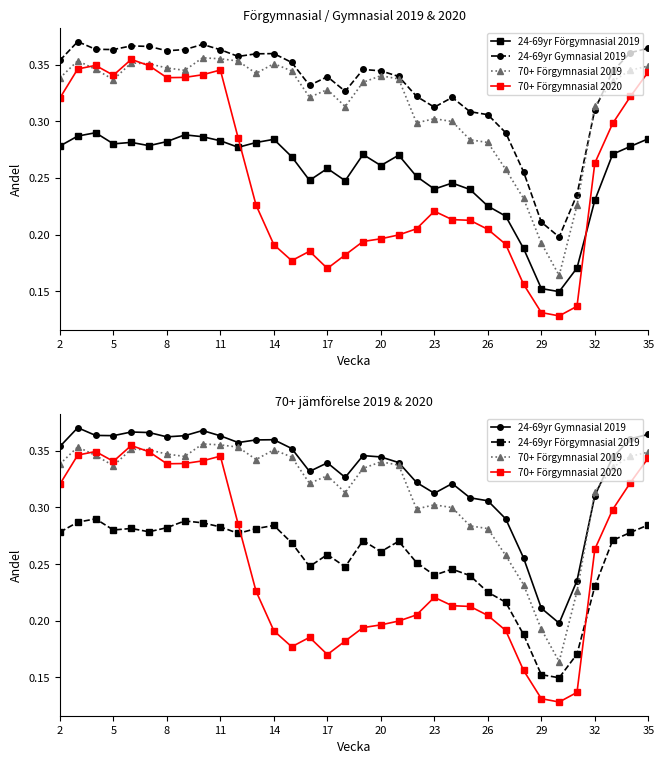

What is the difference between the maximum and minimum values in the 24-69yr Förgymnasial 2019 series?

0.1